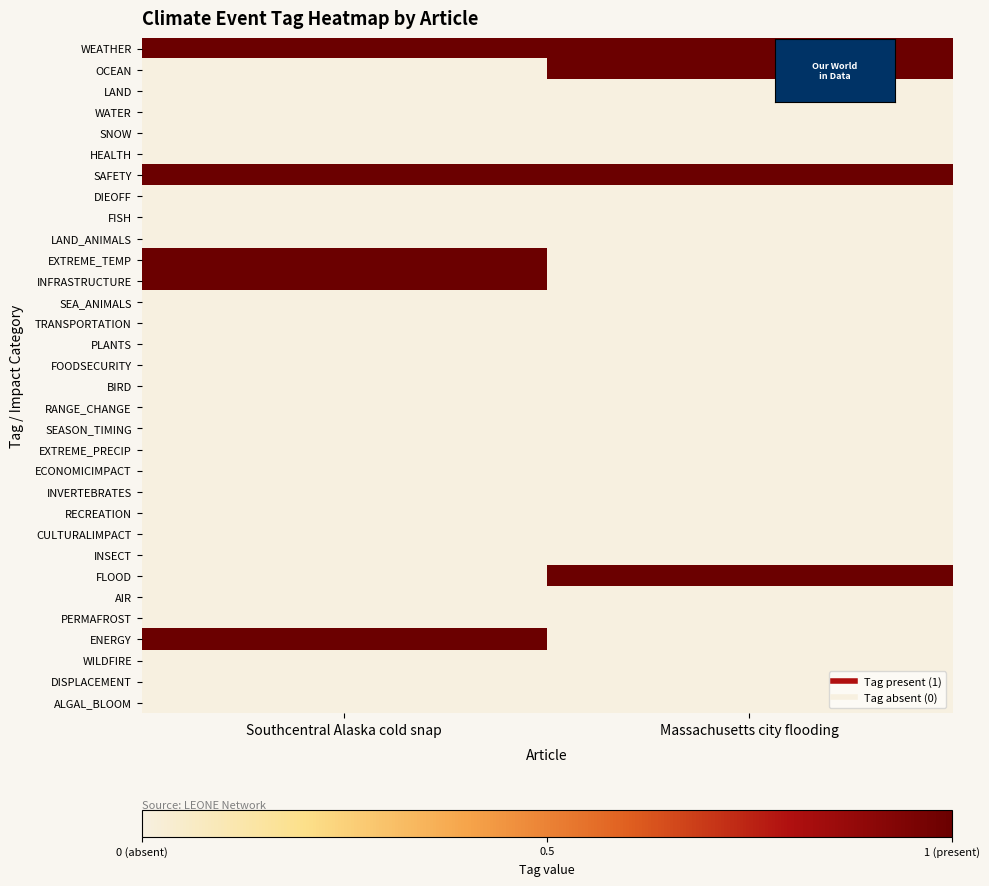

What is the difference between the highest and lowest values at Massachusetts city flooding?

1